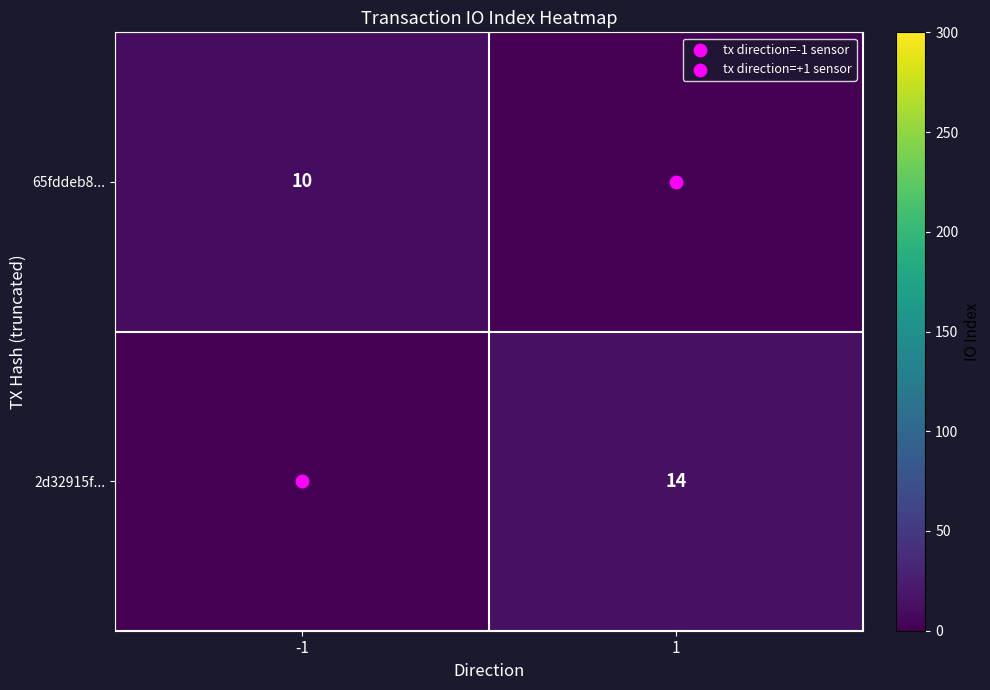

What is the difference between the highest and lowest values at -1?

10